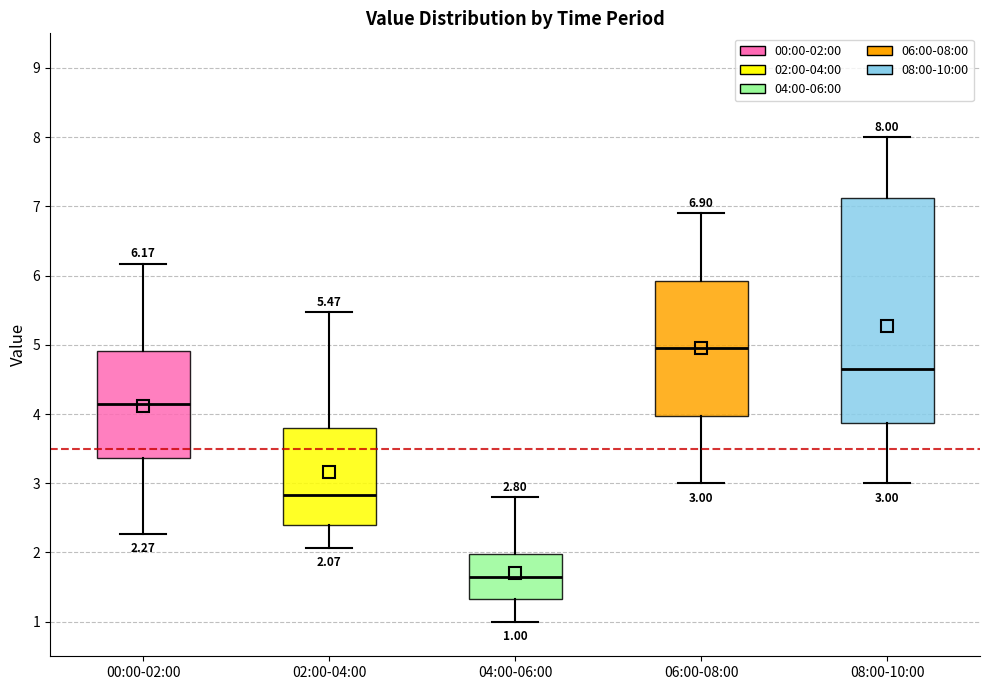

Comparing the boxes themselves (not the whiskers), which one is the tallest?

08:00-10:00